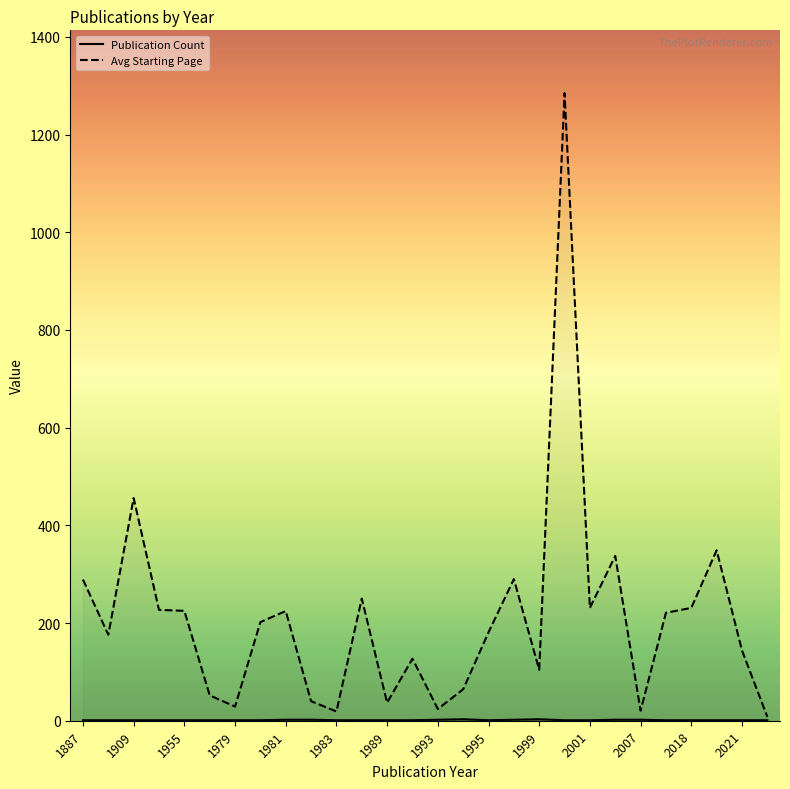

Which series has the largest range (max minus min)?

Avg Starting Page